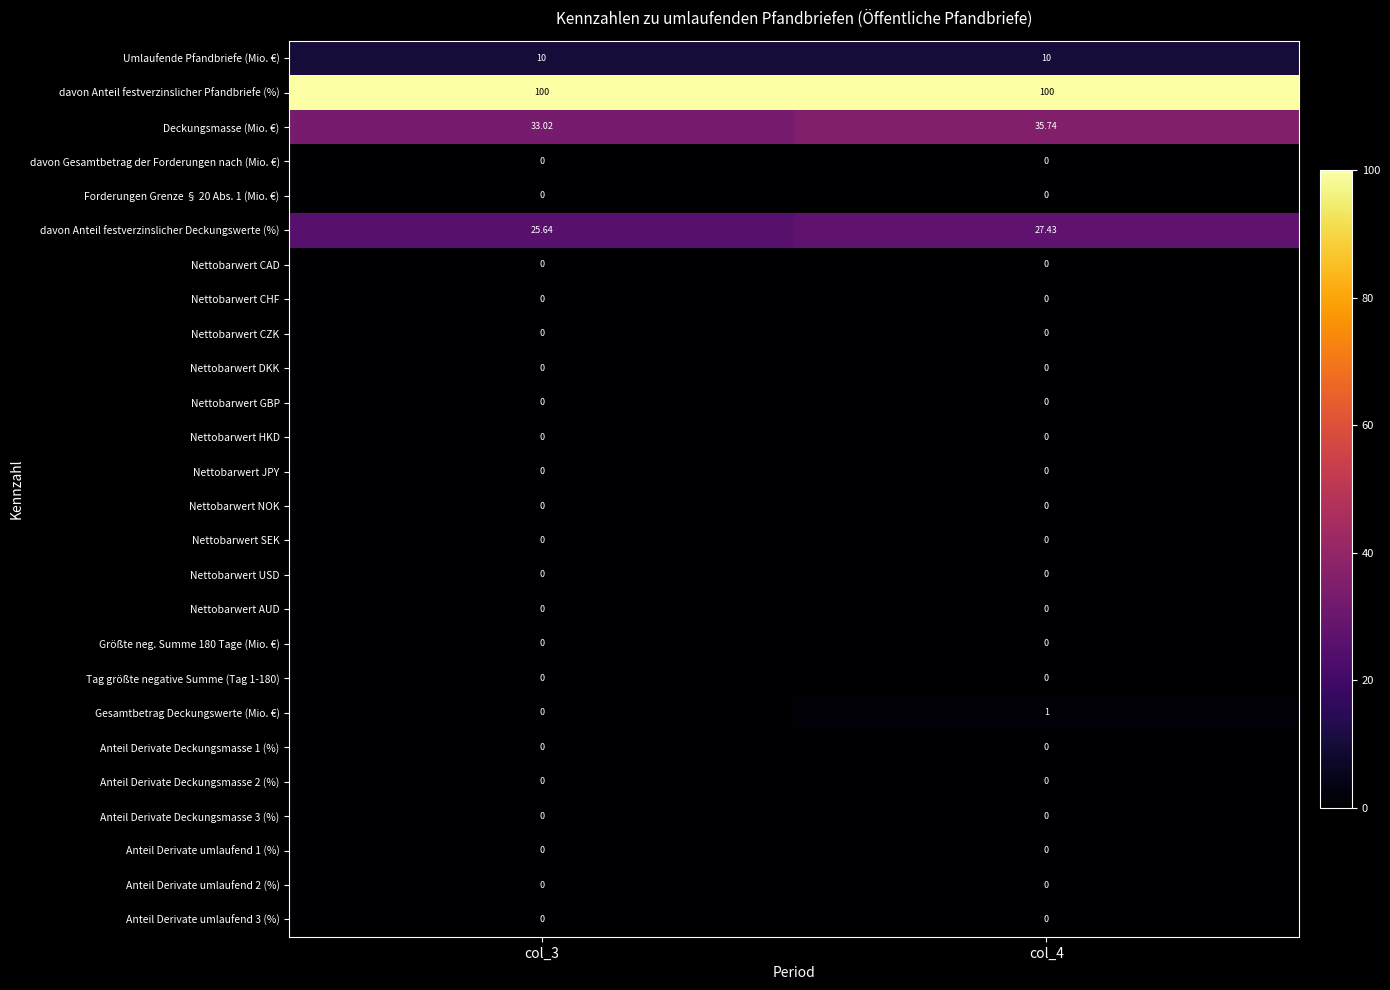

How many series are shown in this chart?

26